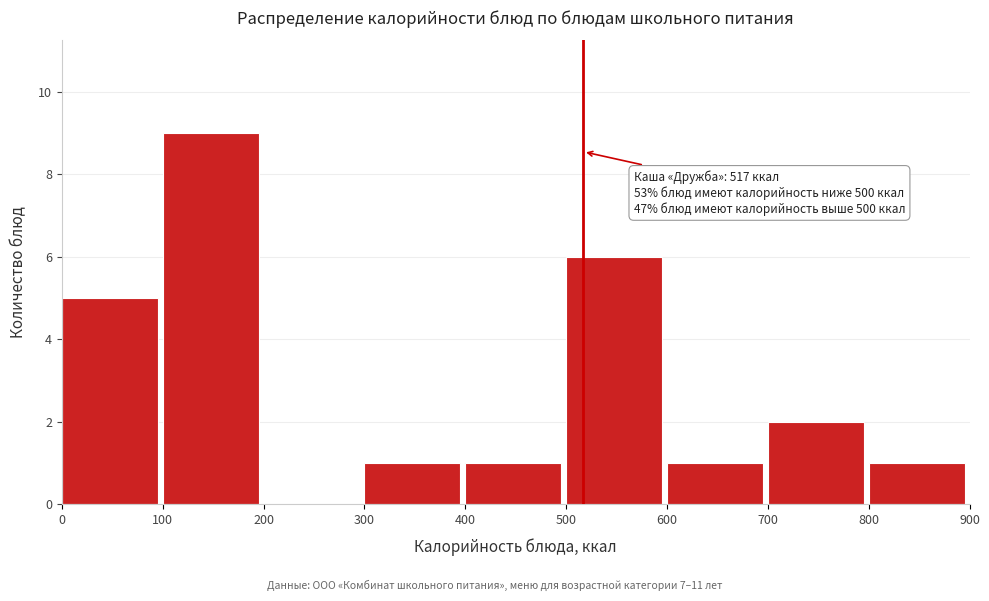

Over which range of the x-axis is the bar tallest?

100 to 200